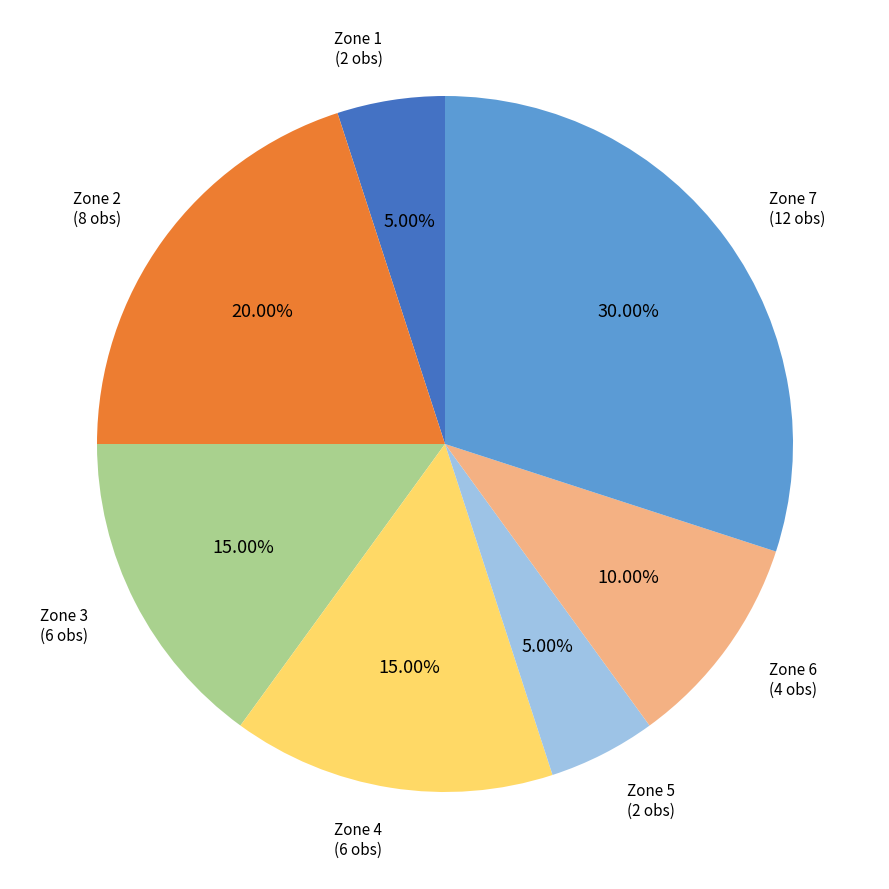

Does any single category account for the majority?

No